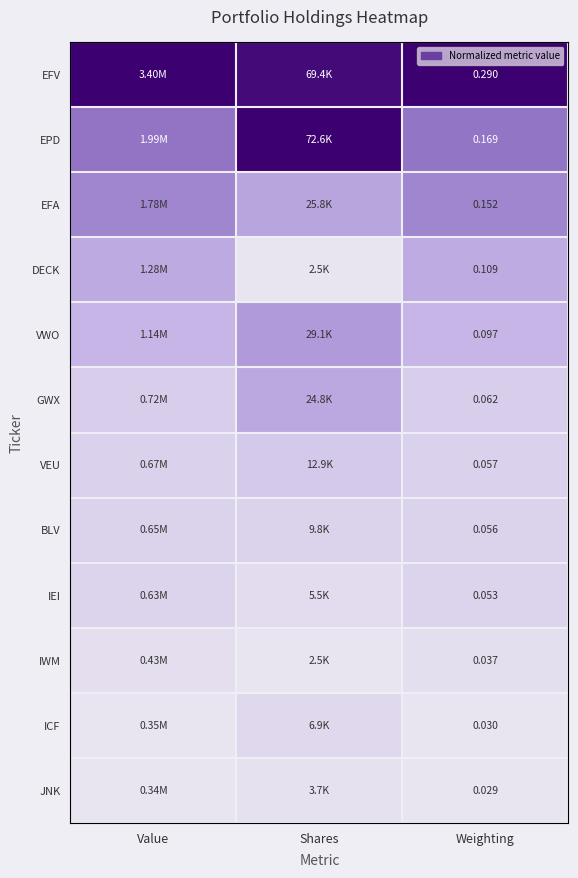

Rank the series at Weighting from highest to lowest value.

EFV, EPD, EFA, DECK, VWO, GWX, VEU, BLV, IEI, IWM, ICF, JNK